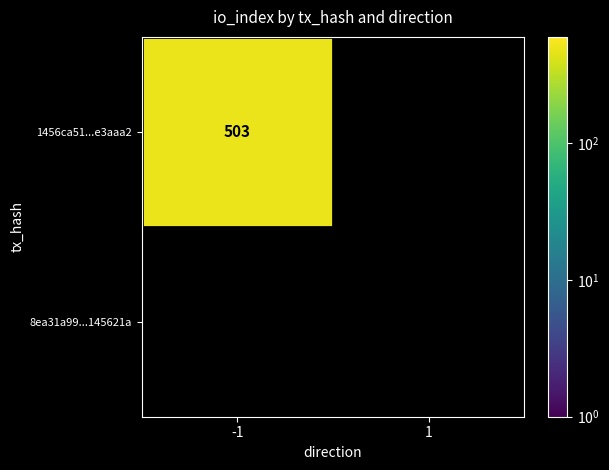

Which series changed the most between -1 and 1?

1456ca51ab82ea95e48763dfccf30f285e3aaa2